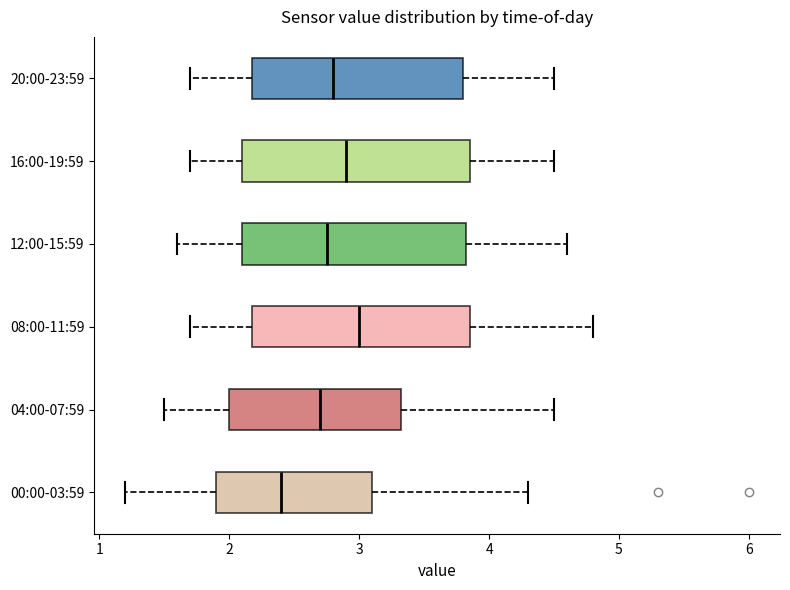

Which box has the furthest to the left median line?

00:00-03:59